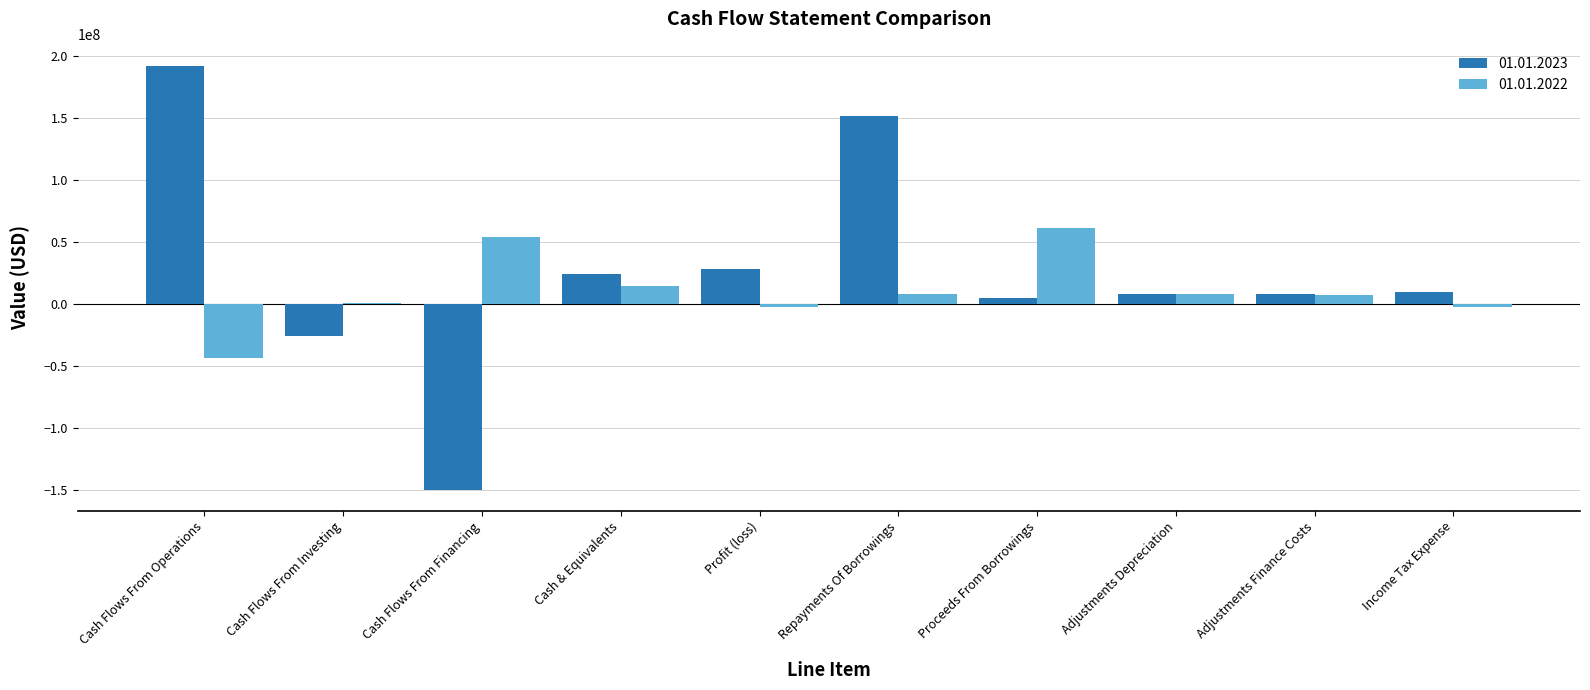

How many categories are shown in the chart?

10